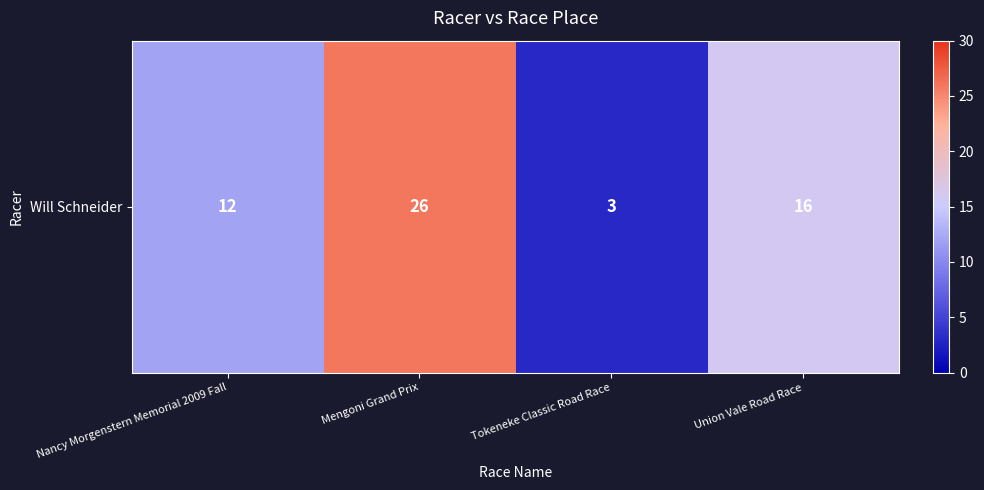

How many data points does each series have?

4